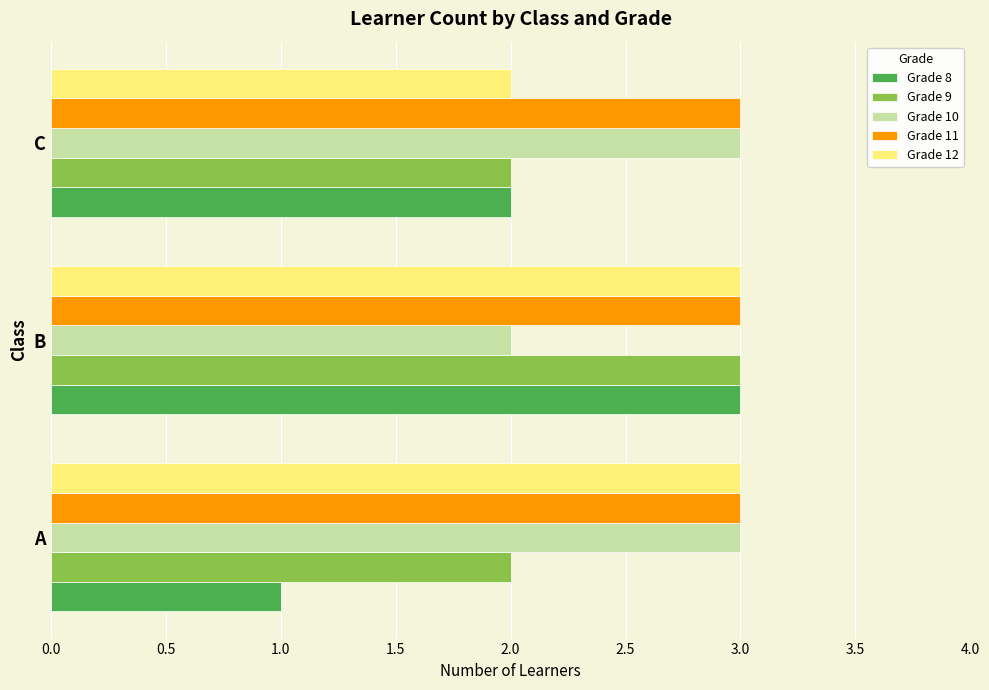

Which series has the largest total across all categories?

Grade 11